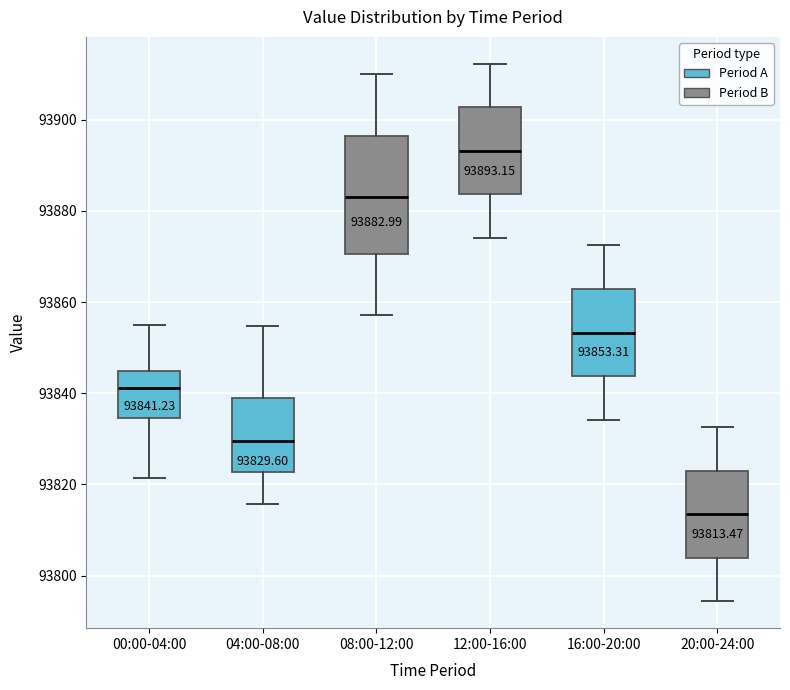

Which box's median line is the lowest?

20:00-24:00